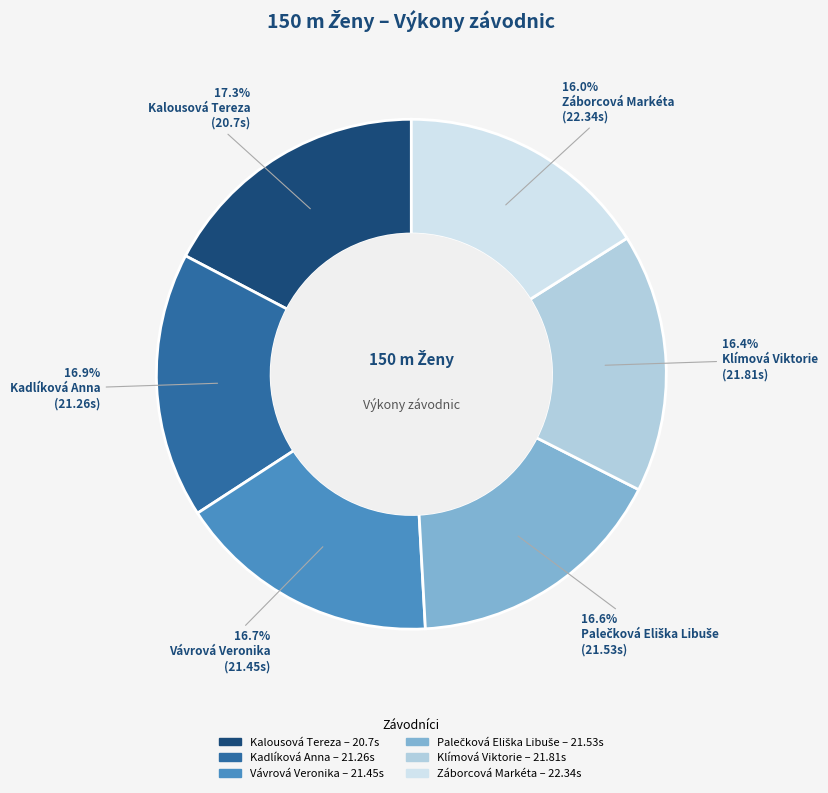

Approximately how many times larger is the value at Záborcová Markéta compared to Klímová Viktorie?

1.0